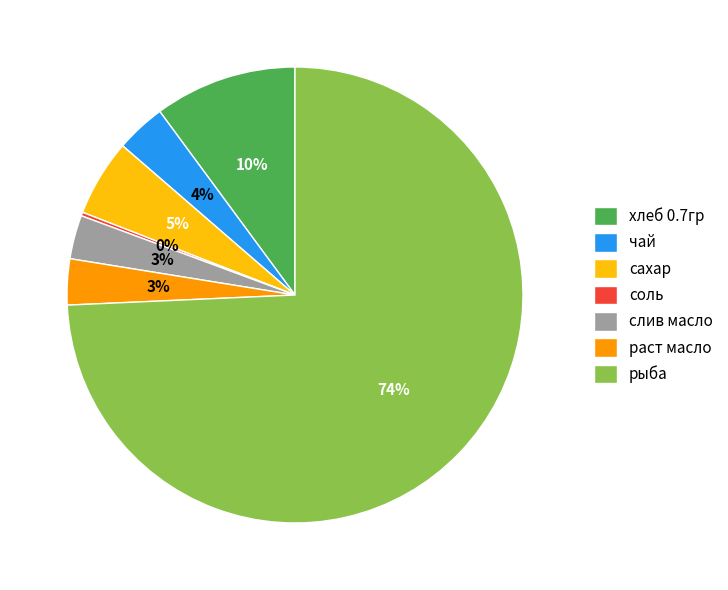

Between сахар and хлеб 0.7гр, which is larger?

хлеб 0.7гр